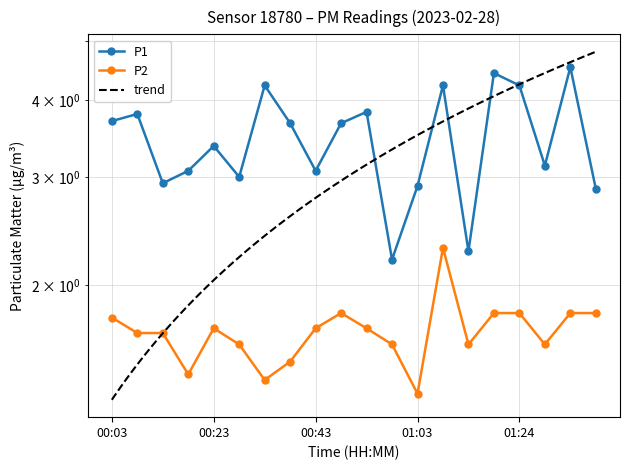

What is the value of the P2 point at the 20th from the left?

1.8